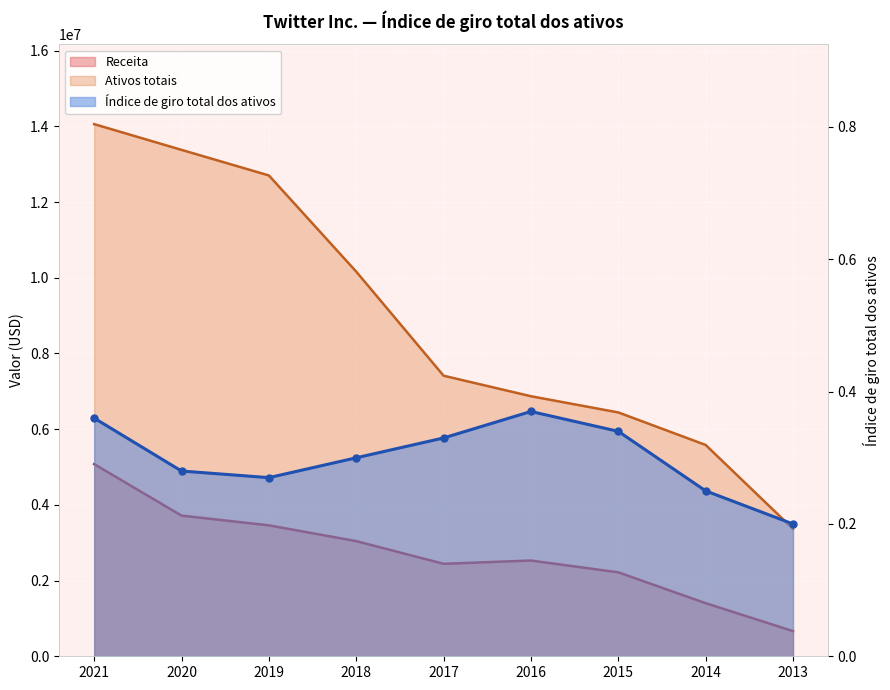

What is the difference between the maximum and second lowest values in the Receita series?

3674480.0